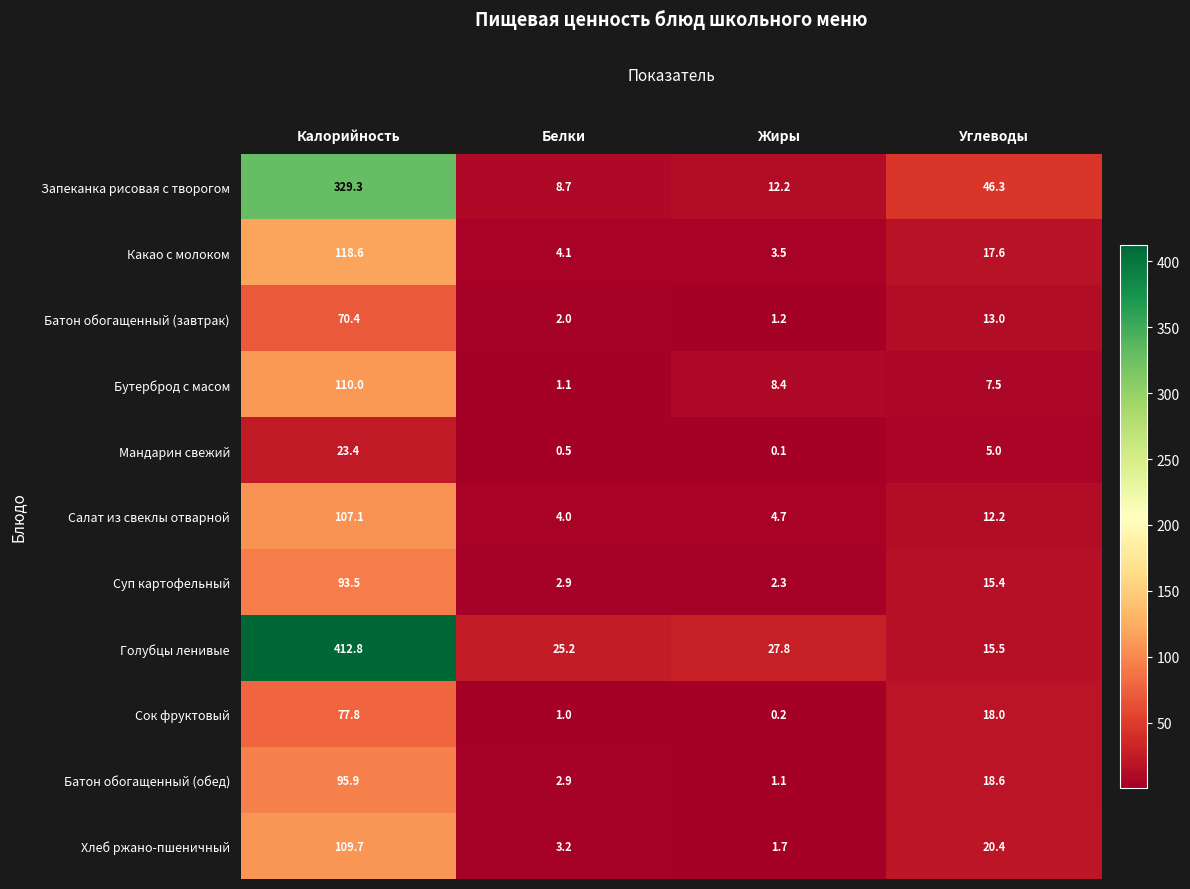

Which series has the widest spread of values?

Голубцы ленивые